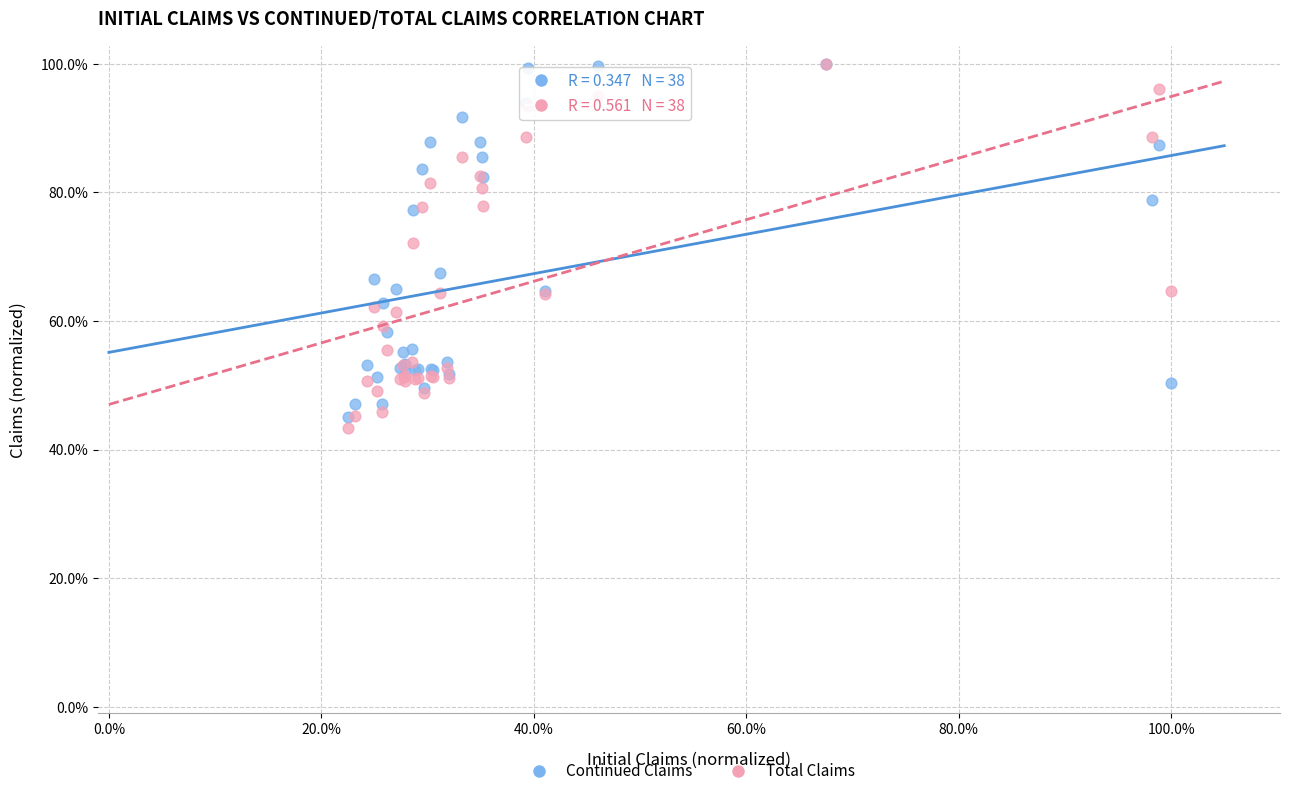

Which series has the widest spread of Y values?

Total Claims